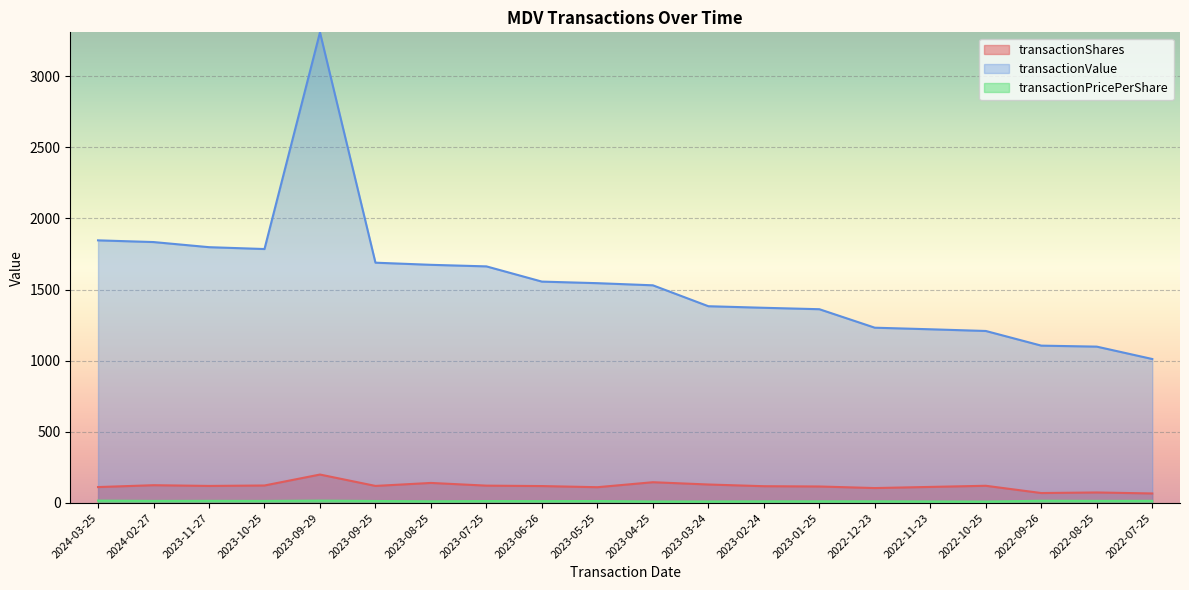

Reading right to left, list all the values displayed in this chart.

transactionShares: 2022-07-25=67.0	2022-08-25=74.0	2022-09-26=70.0	2022-10-25=121.0	2022-11-23=113.0	2022-12-23=105.0	2023-01-25=116.0	2023-02-24=118.0	2023-03-24=130.0	2023-04-25=146.0	2023-05-25=111.0	2023-06-26=119.0	2023-07-25=122.0	2023-08-25=141.0	2023-09-25=120.0	2023-09-29=200.0	2023-10-25=123.0	2023-11-27=120.0	2024-02-27=125.0	2024-03-25=112.0
transactionValue: 2022-07-25=1012.0	2022-08-25=1099.0	2022-09-26=1106.0	2022-10-25=1209.0	2022-11-23=1221.0	2022-12-23=1232.0	2023-01-25=1362.0	2023-02-24=1372.0	2023-03-24=1383.0	2023-04-25=1530.0	2023-05-25=1545.0	2023-06-26=1556.0	2023-07-25=1663.0	2023-08-25=1674.0	2023-09-25=1689.0	2023-09-29=3308.0	2023-10-25=1785.0	2023-11-27=1798.0	2024-02-27=1834.0	2024-03-25=1846.0
transactionPricePerShare: 2022-07-25=15.1	2022-08-25=14.8	2022-09-26=15.7	2022-10-25=10.0	2022-11-23=10.8	2022-12-23=11.8	2023-01-25=11.7	2023-02-24=11.6	2023-03-24=10.7	2023-04-25=10.5	2023-05-25=13.9	2023-06-26=13.1	2023-07-25=13.7	2023-08-25=11.9	2023-09-25=14.0	2023-09-29=16.5	2023-10-25=14.5	2023-11-27=15.0	2024-02-27=14.6	2024-03-25=16.4